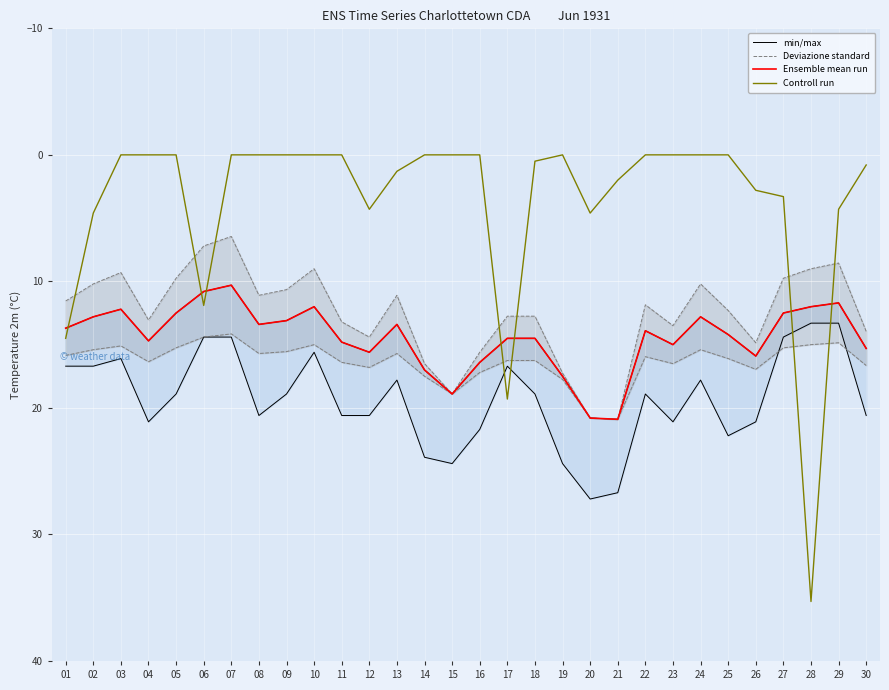

True or false: min/max and Ensemble mean run cross at least once.

False